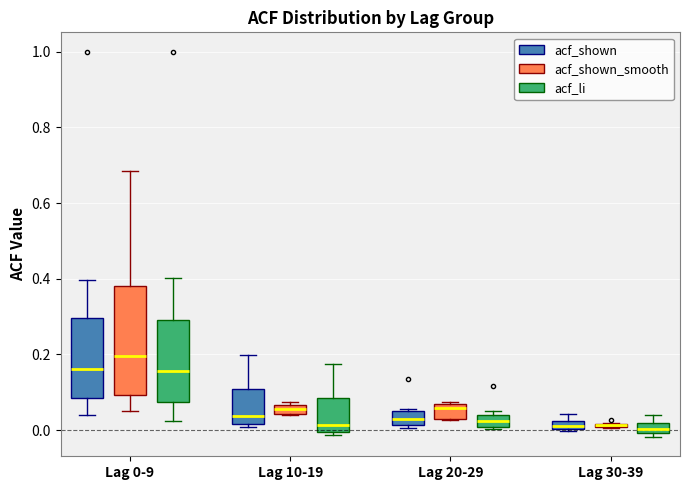

Comparing the boxes themselves (not the whiskers), which one is the tallest?

Lag 0-9 (acf_shown_smooth)